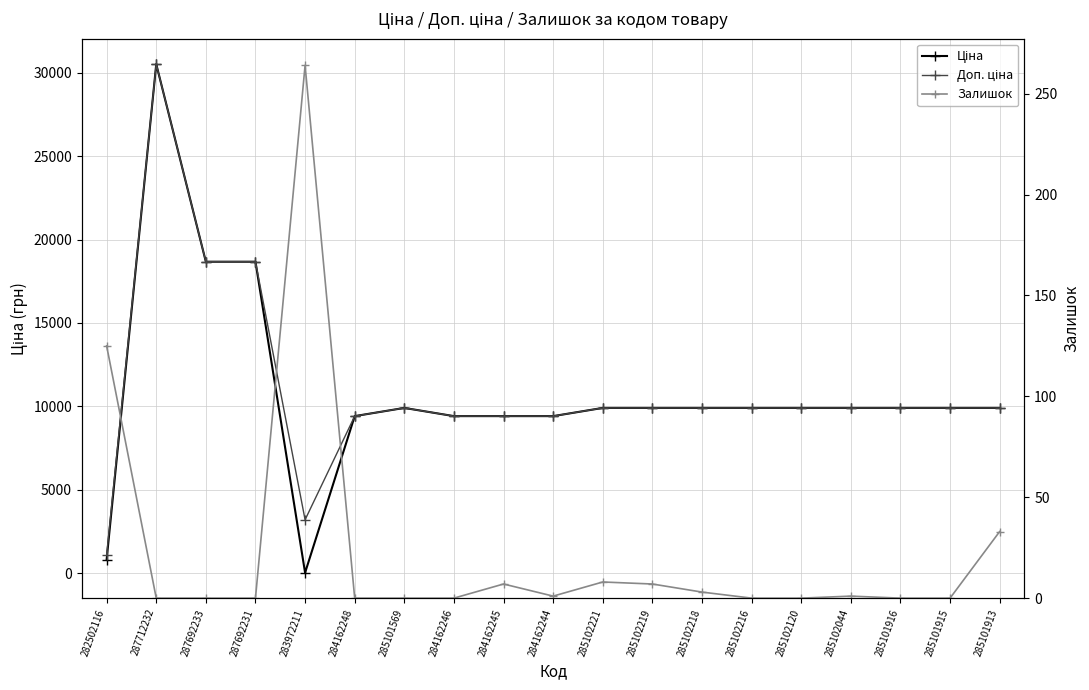

How many lines are shown in the chart?

3